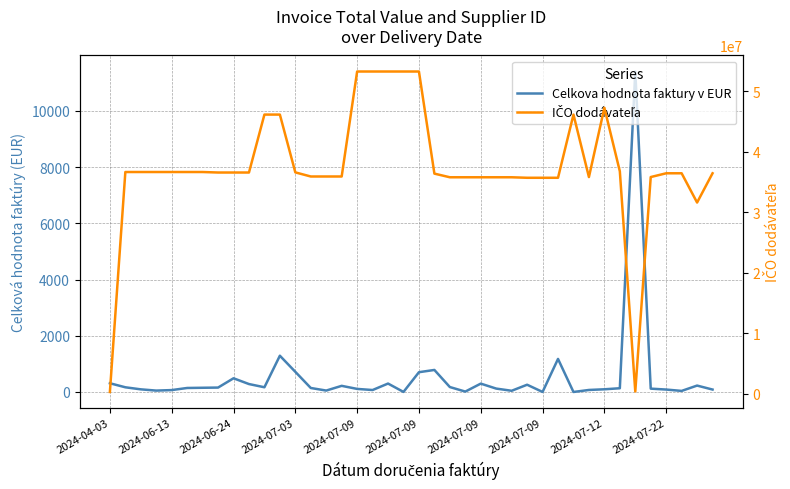

What are all the series names shown in the legend?

Celkova hodnota faktury v EUR, IČO dodávateľa